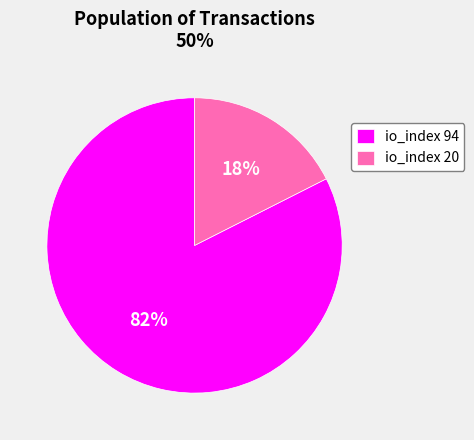

Do io_index 94 and io_index 20 together represent more than half of the pie?

Yes